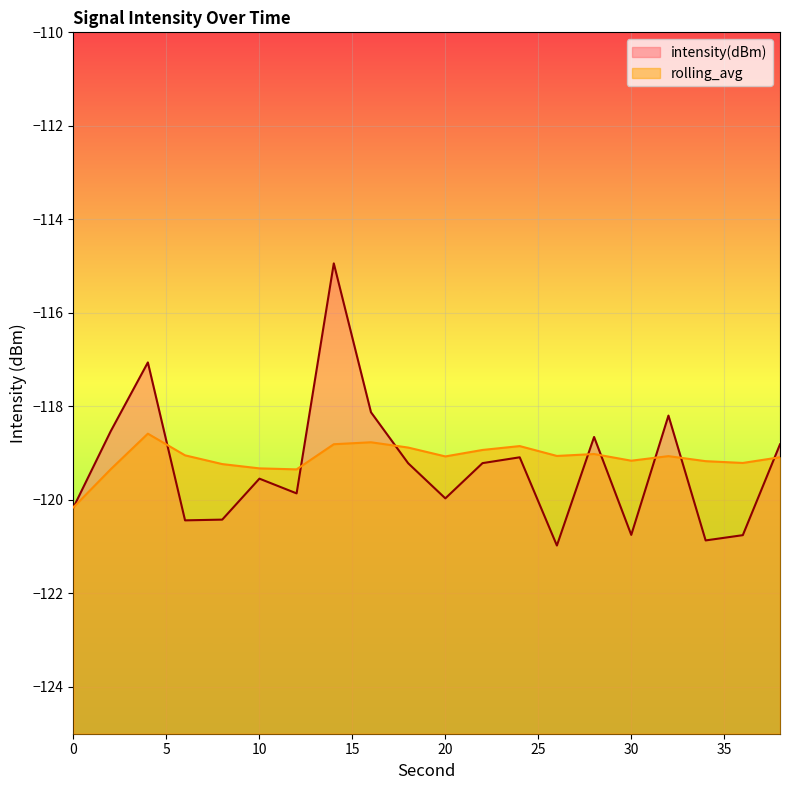

The value of intensity(dBm) at 32 is -118.2. True or false?

True